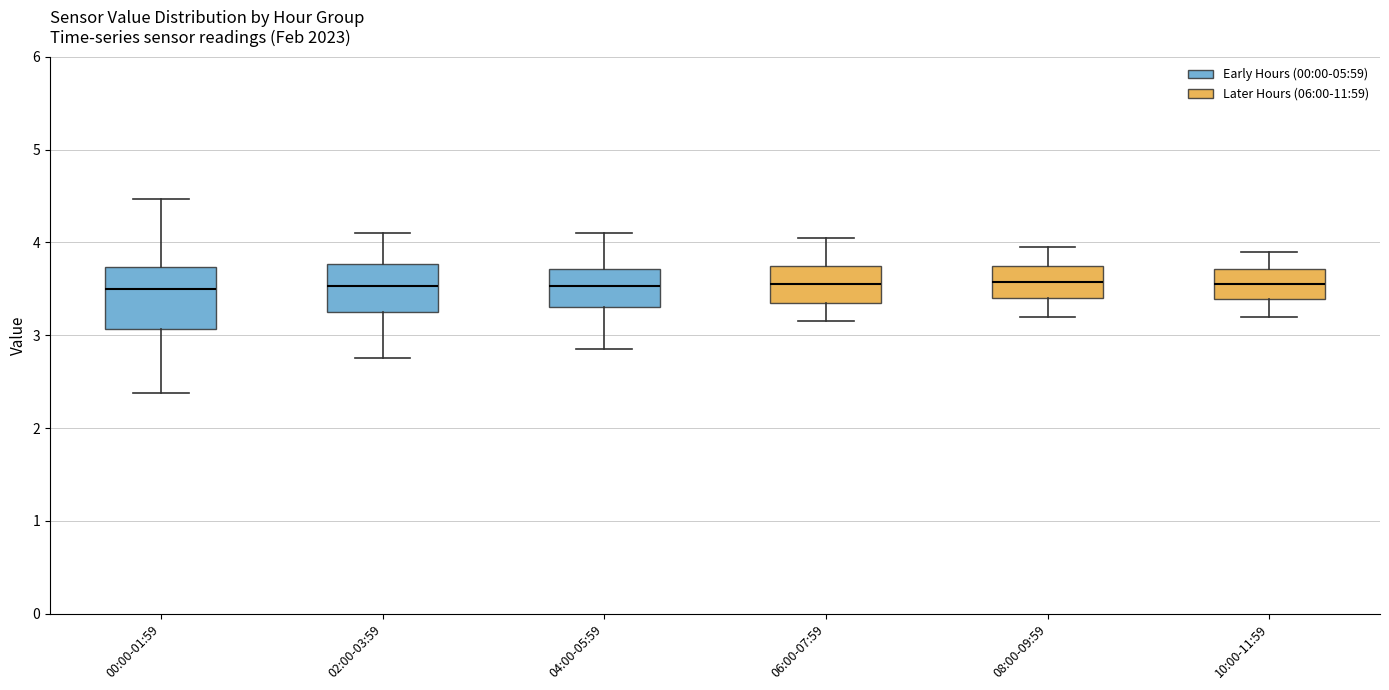

Reading left to right, read every box against the y-axis: the position of its median line, the range the box covers, and the ends of its whiskers. The values are not printed on the chart, so give them approximately, as read against the axis.

00:00-01:59: median 3.5, box 3.1 to 3.7, whiskers 2.4 to 4.5
02:00-03:59: median 3.5, box 3.3 to 3.8, whiskers 2.8 to 4.1
04:00-05:59: median 3.5, box 3.3 to 3.7, whiskers 2.9 to 4.1
06:00-07:59: median 3.6, box 3.4 to 3.8, whiskers 3.2 to 4.1
08:00-09:59: median 3.6, box 3.4 to 3.8, whiskers 3.2 to 4.0
10:00-11:59: median 3.6, box 3.4 to 3.7, whiskers 3.2 to 3.9